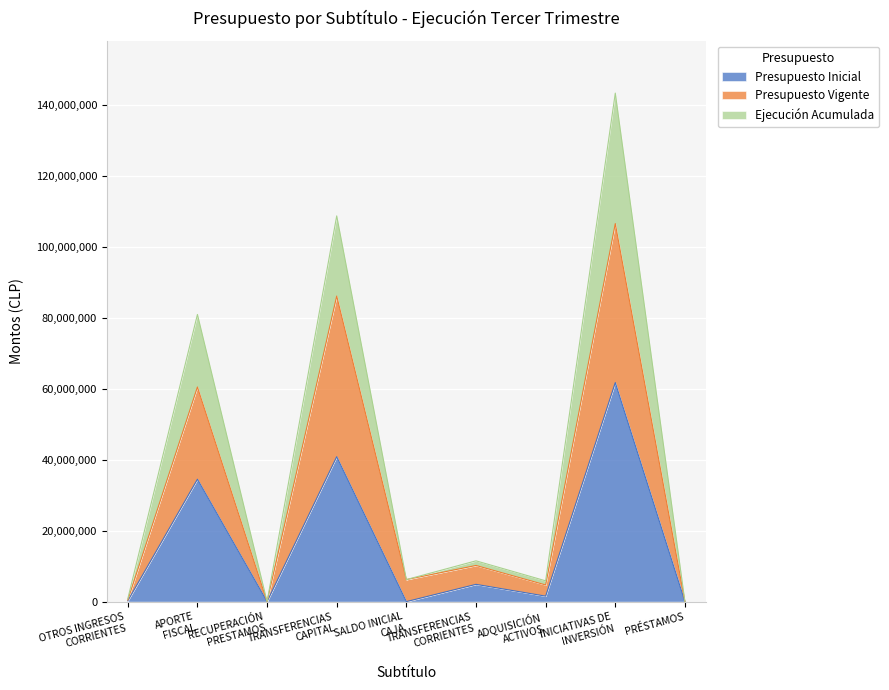

Where is the first local minimum for Ejecución Acumulada?

RECUPERACIÓN
PRESTAMOS